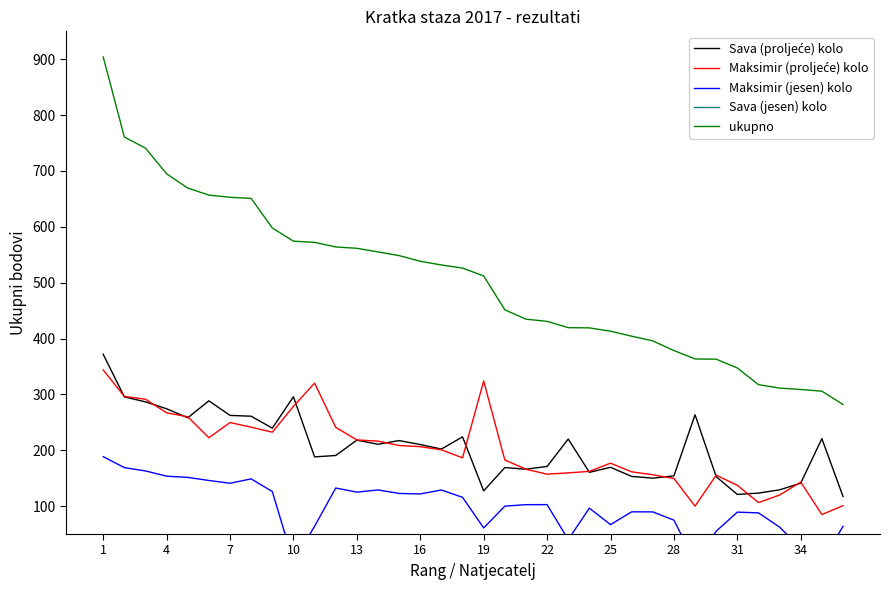

What is the difference between the maximum and minimum values in the ukupno series?

622.2